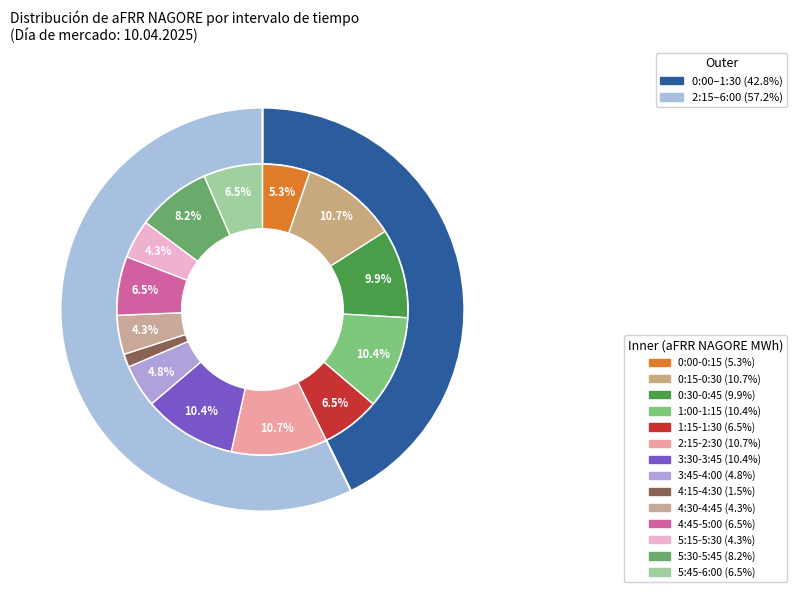

To the nearest percent, what is the combined percentage of 3:45-4:00 and 0:00-0:15?

10%